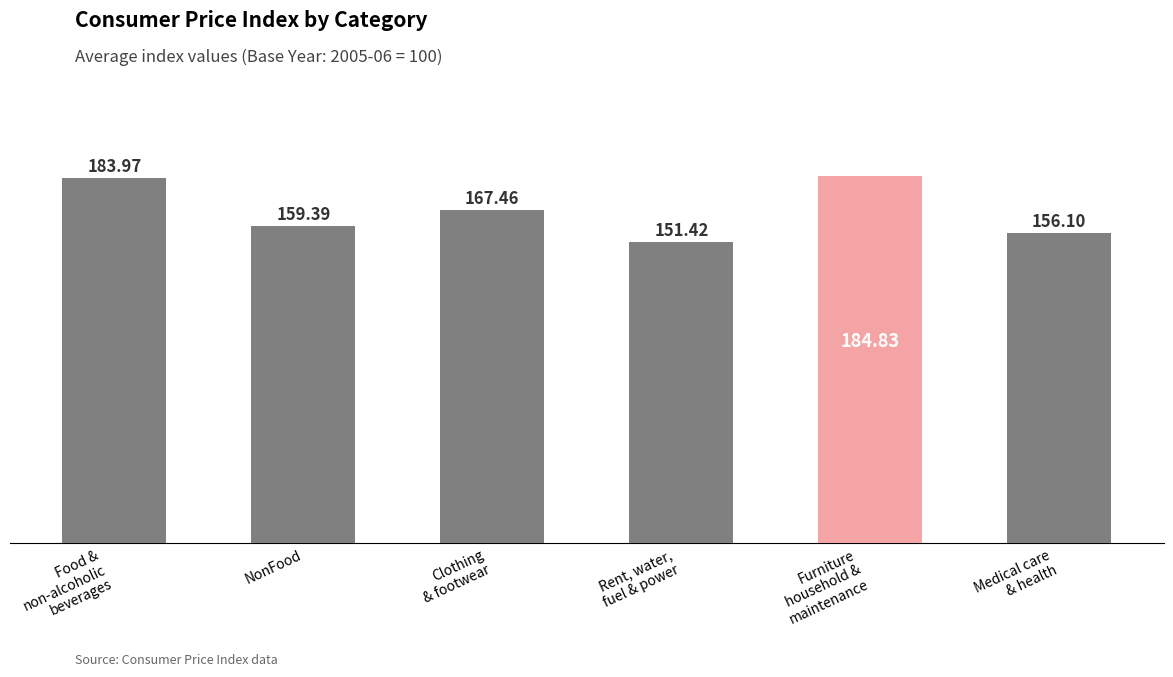

Where is the data nearest to the value 168?

Clothing
& footwear